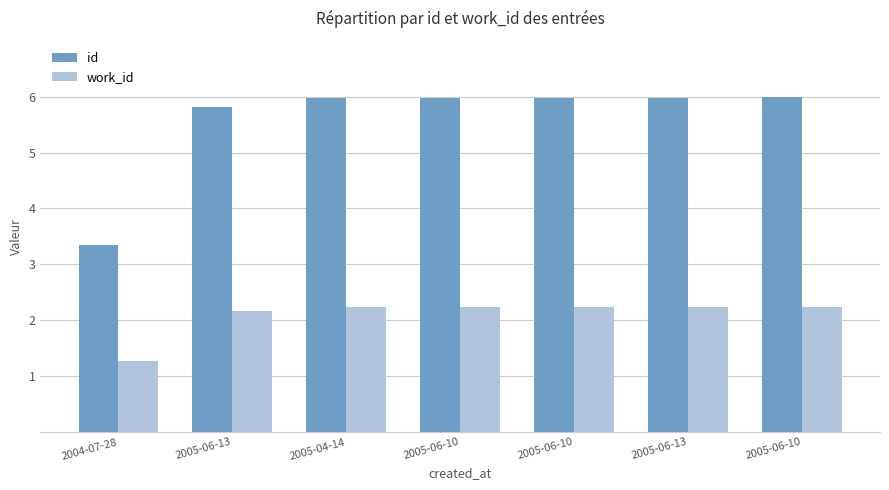

What is the label of the 5th bar from the right?

2005-04-14